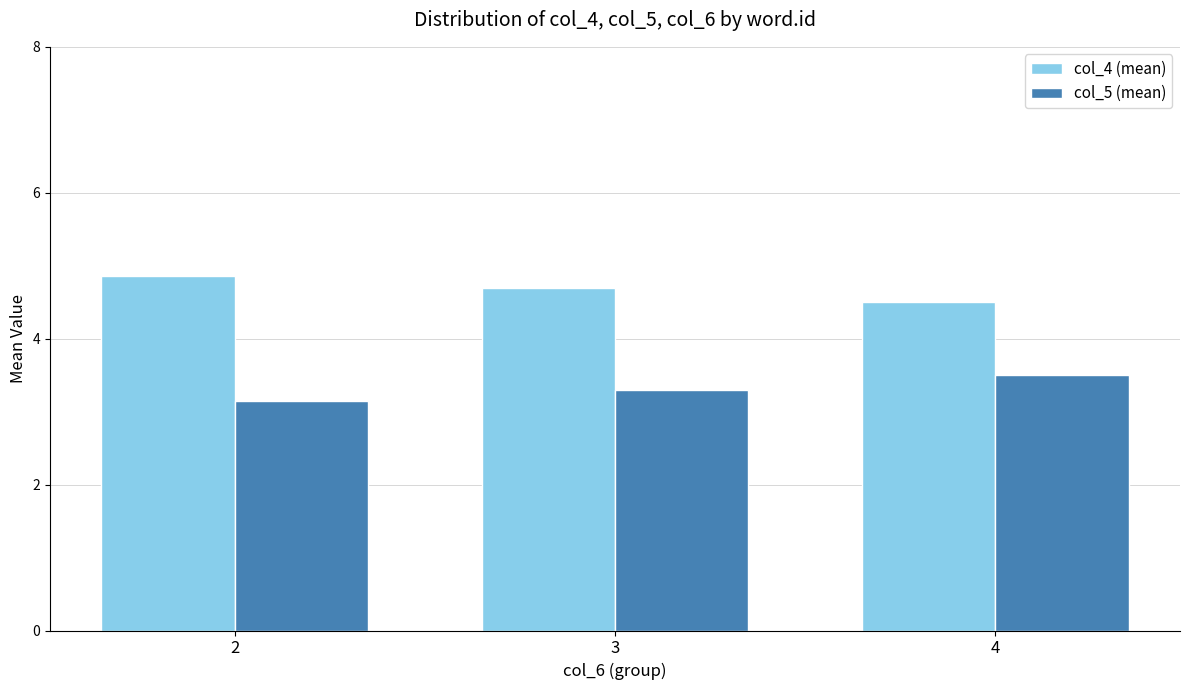

Rank the series by their average value, from lowest to highest.

col_5 (mean), col_4 (mean)